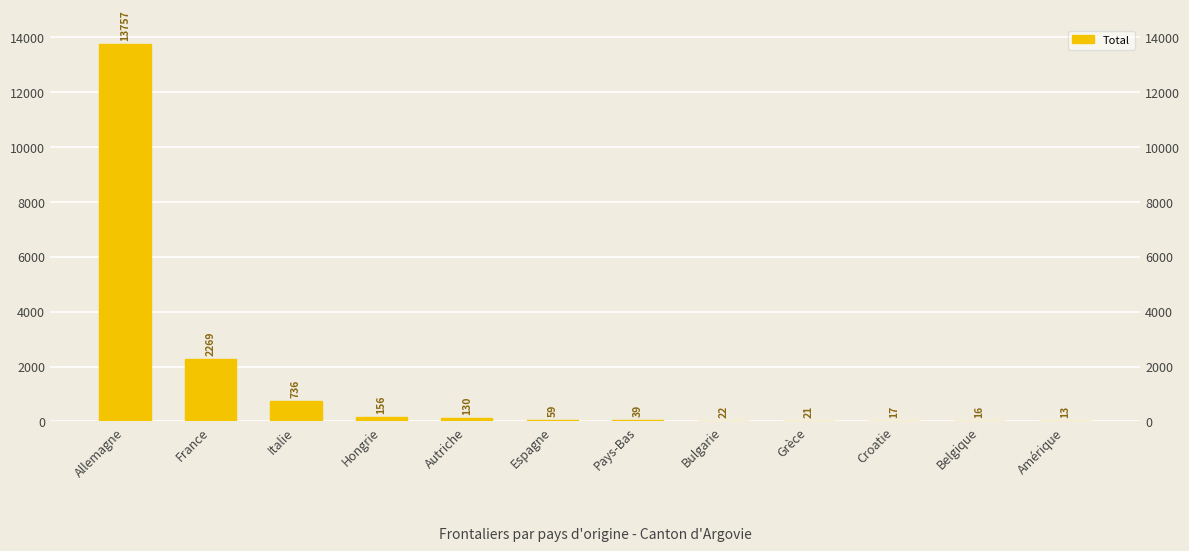

What is the sum of the values at Italie and Grèce?

757